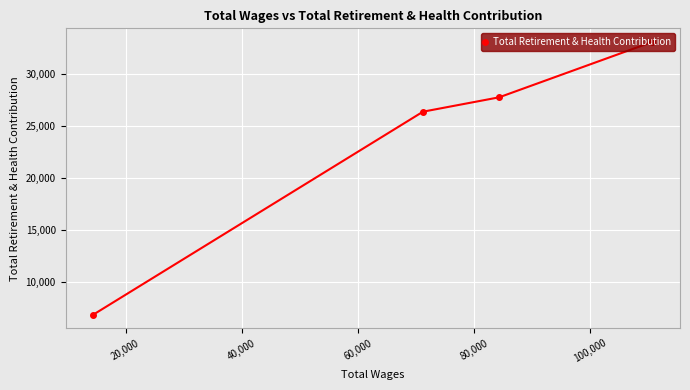

What is the sum of all values?

93934